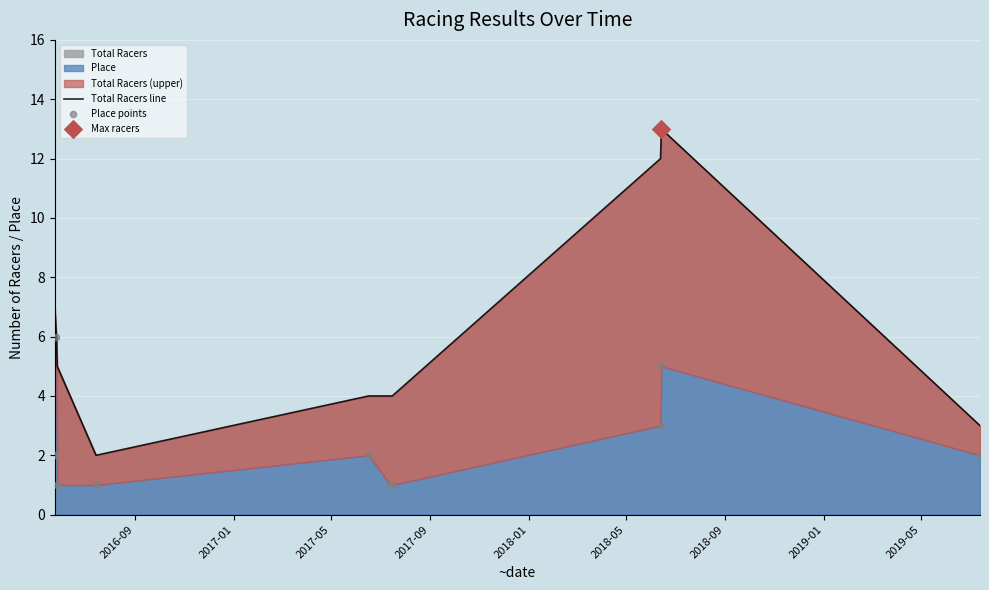

Which series has the largest total across all categories?

Total Racers line